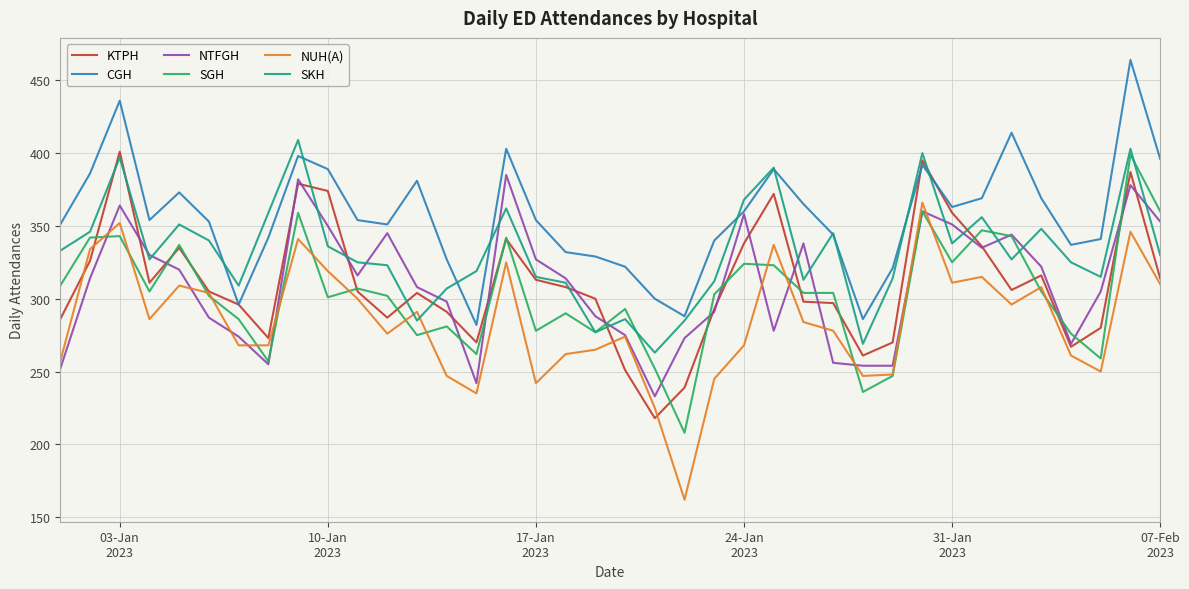

What is the maximum value shown in the chart?

464